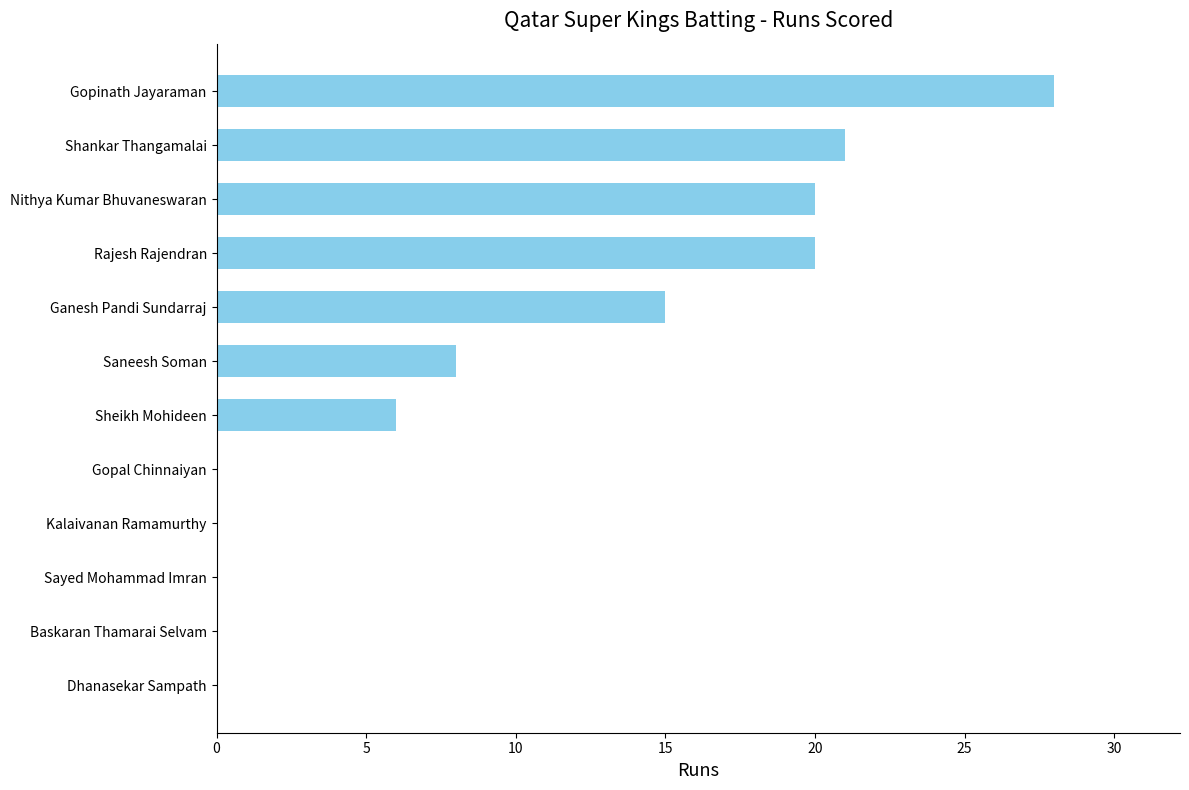

What is the maximum value shown in the chart?

28